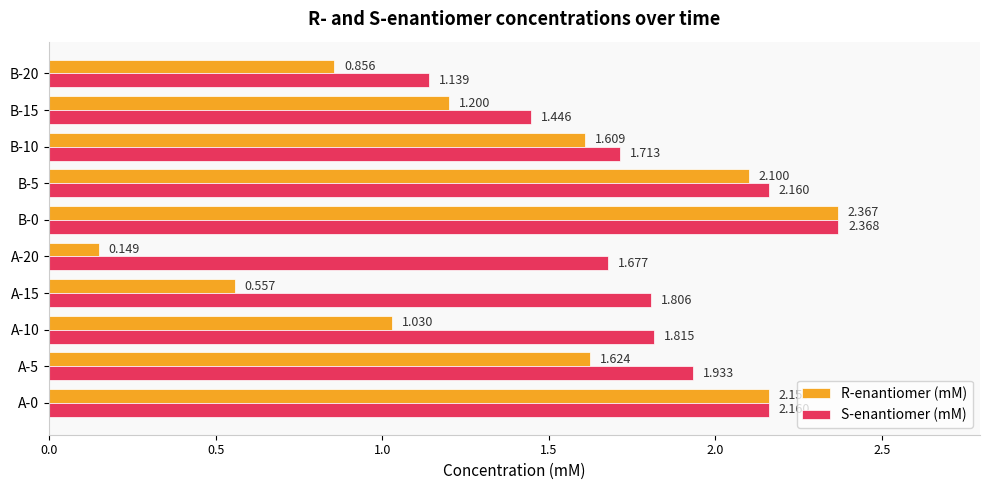

Between B-0 and B-20, which series saw the biggest shift?

R-enantiomer (mM)